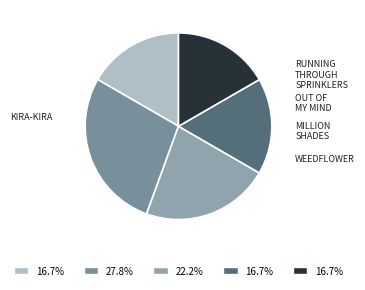

Count the number of slices in the pie.

5